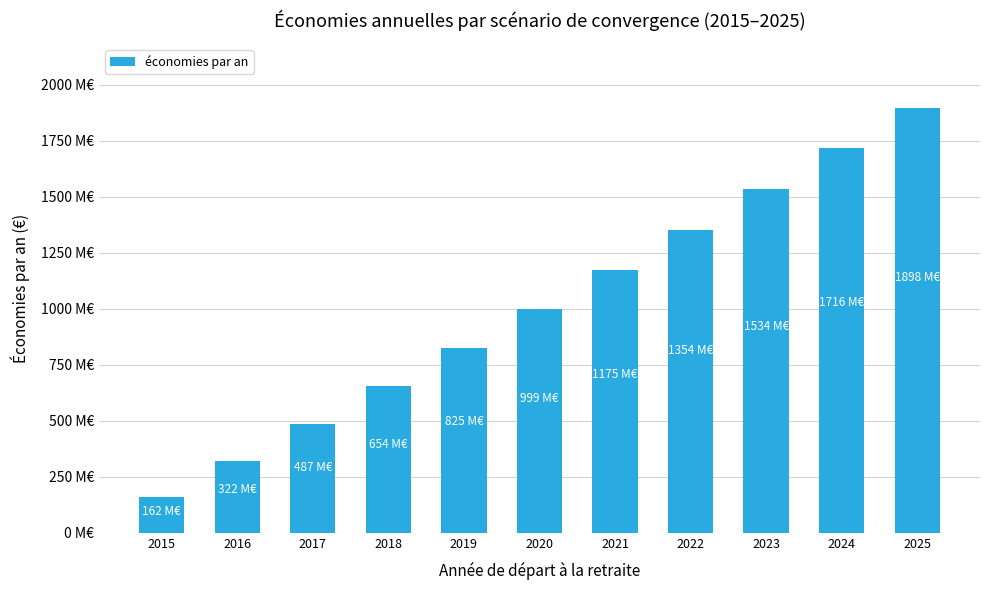

Are the bars horizontal?

No